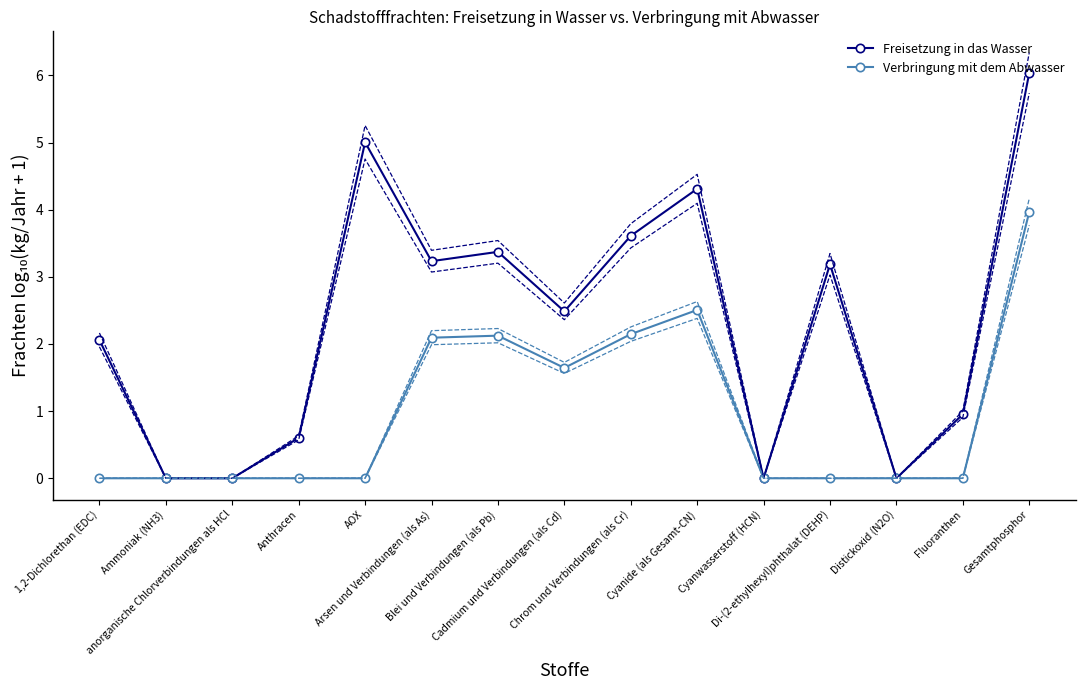

Which series has the largest total across all categories?

Freisetzung in das Wasser